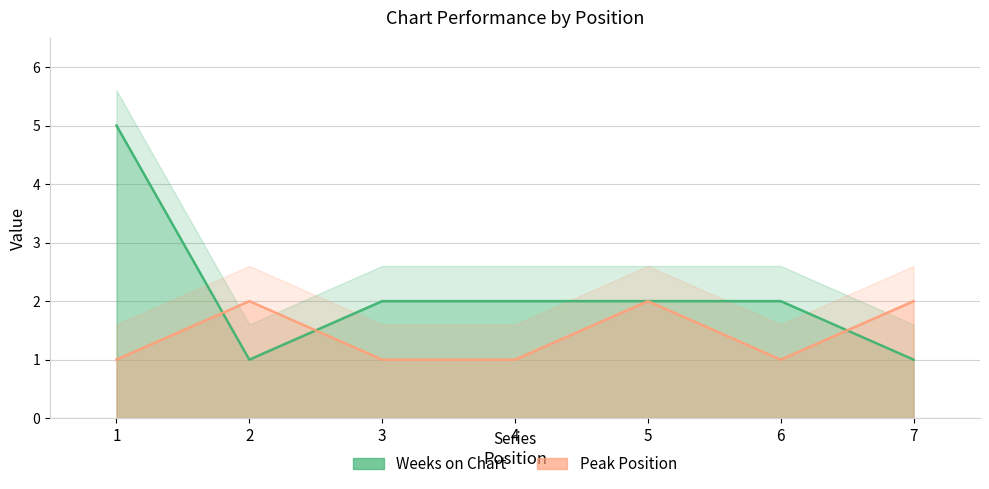

Is it true that Peak Position equals 2 at 5?

True